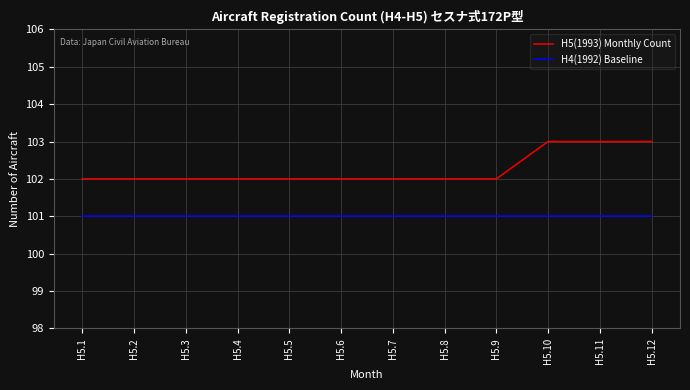

Reading left to right, what are all the values shown in this chart?

H5(1993) Monthly Count: 102	102	102	102	102	102	102	102	102	103	103	103
H4(1992) Baseline: 101	101	101	101	101	101	101	101	101	101	101	101